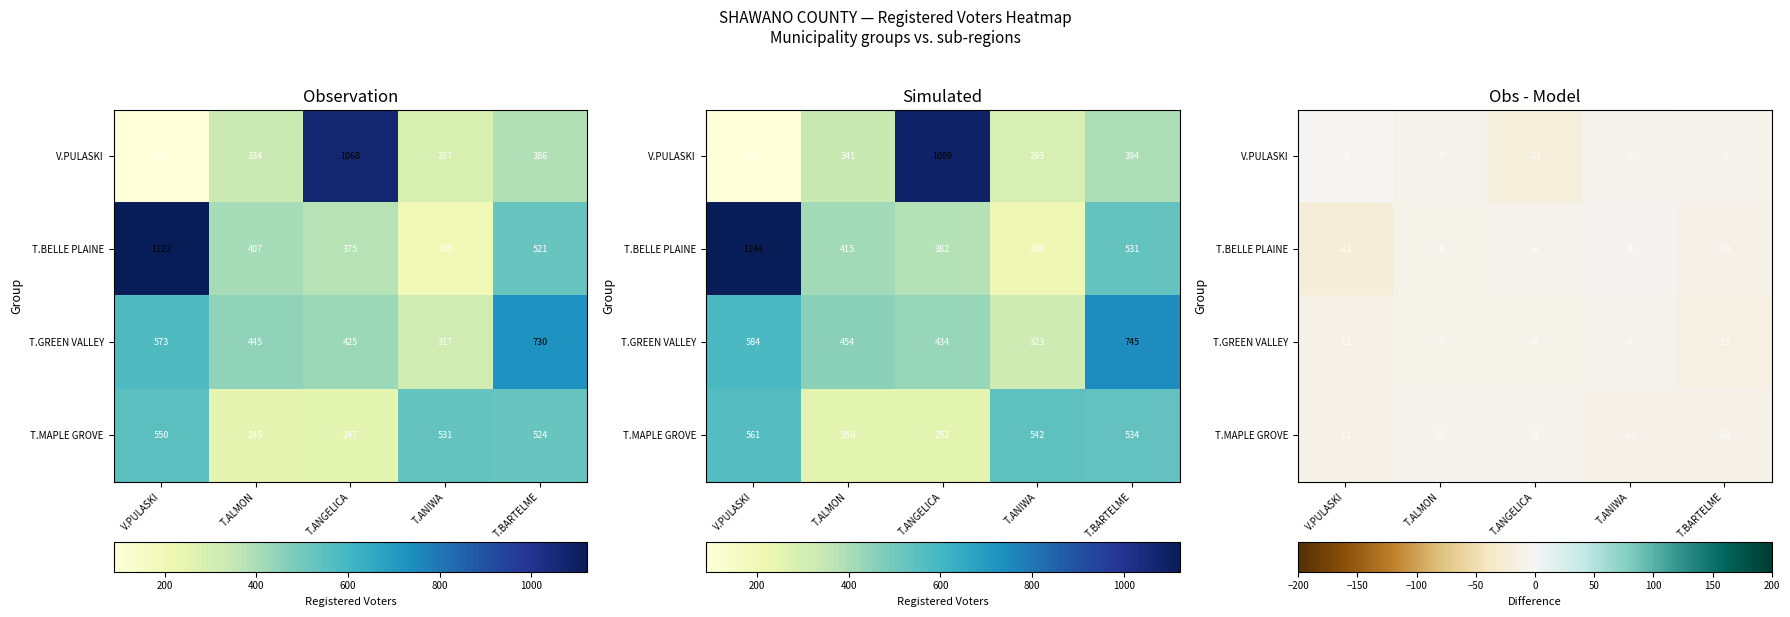

Read the V.PULASKI value at T.ALMON.

-6.7